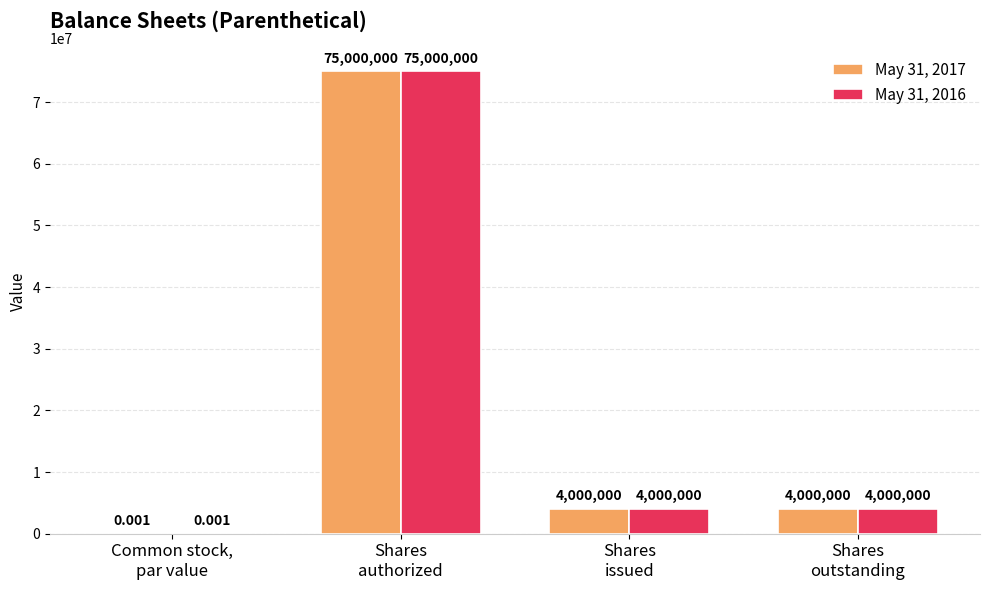

The May 31, 2016 series shows 4000000.0 at Shares
issued. True or false?

True